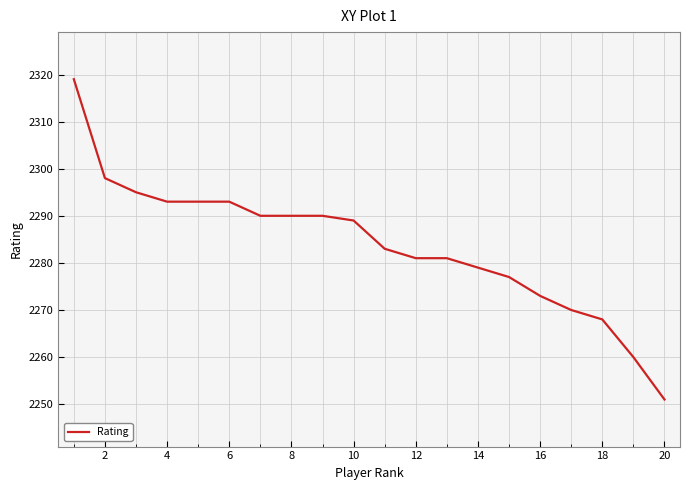

What is the maximum value shown in the chart?

2319